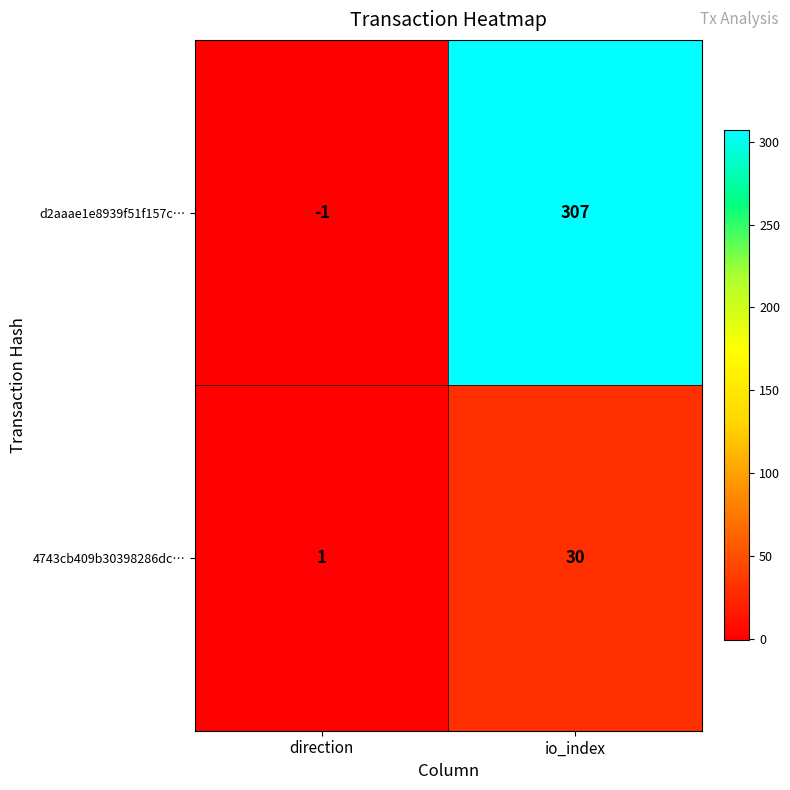

At which label does 4743cb409b30398286dc… reach its minimum?

direction